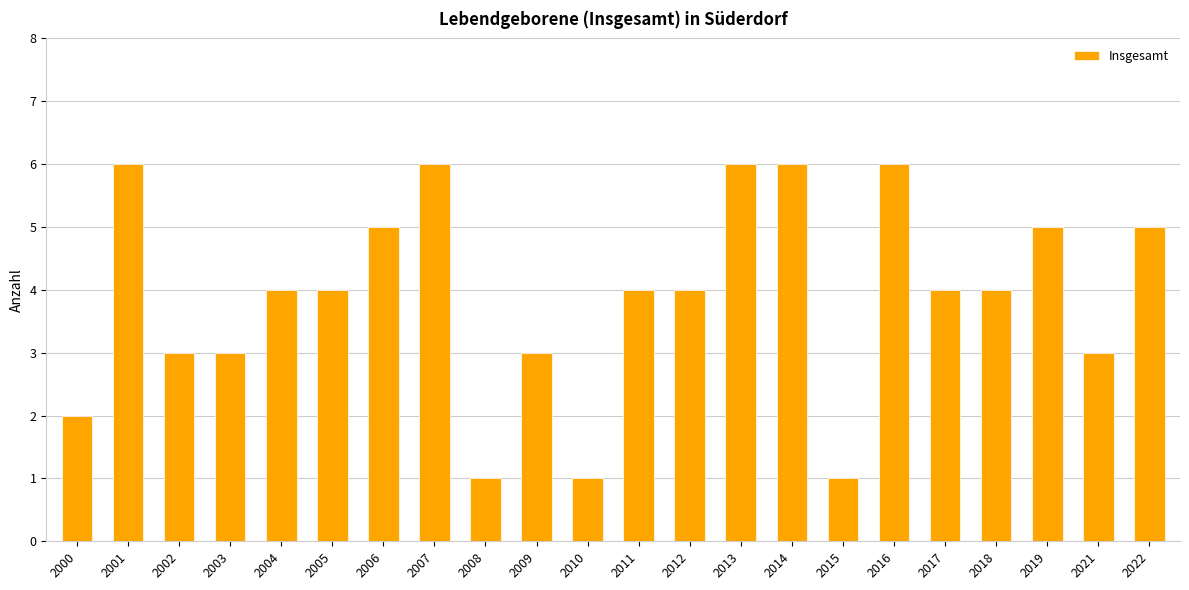

True or false: the data shows 2 at 2005.

False